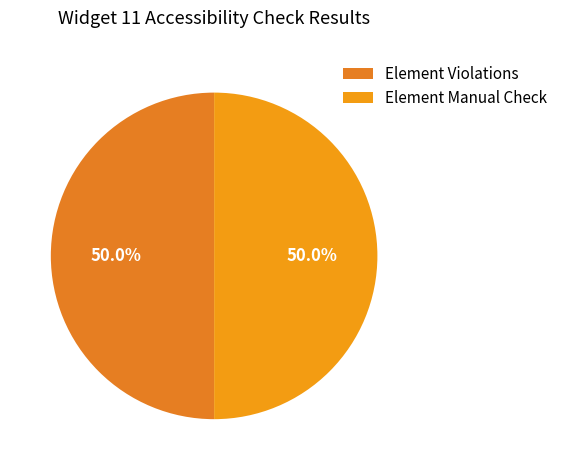

Is it true that Element Violations is 63% of the pie?

False